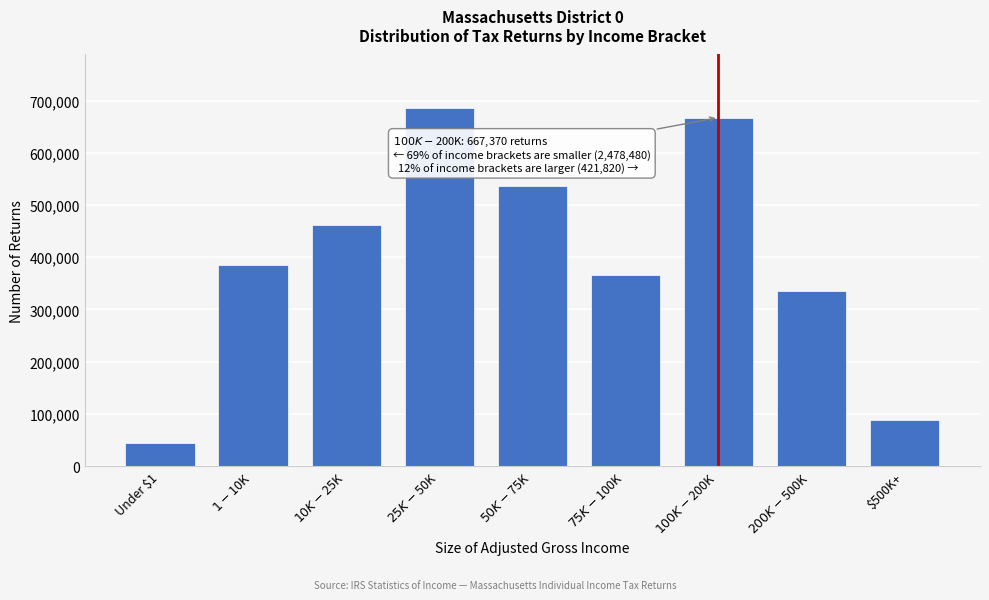

Reading left to right, what are all the values shown in this chart?

43920	385990	461520	685360	535460	366230	667370	334390	87430